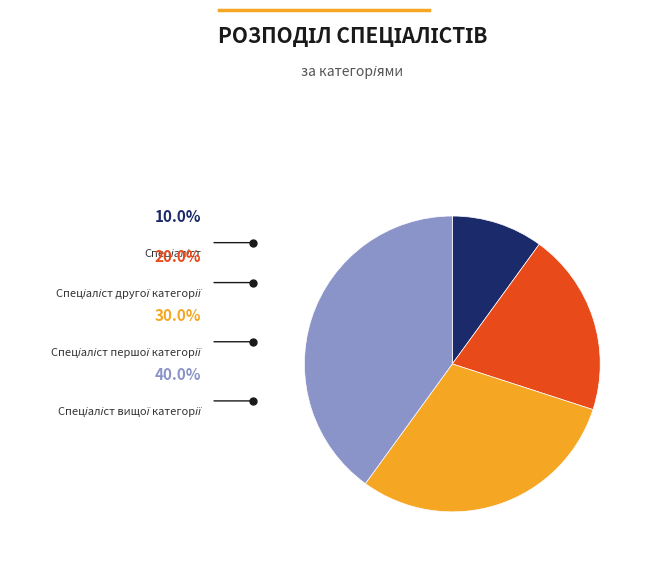

Does any single category account for the majority?

No